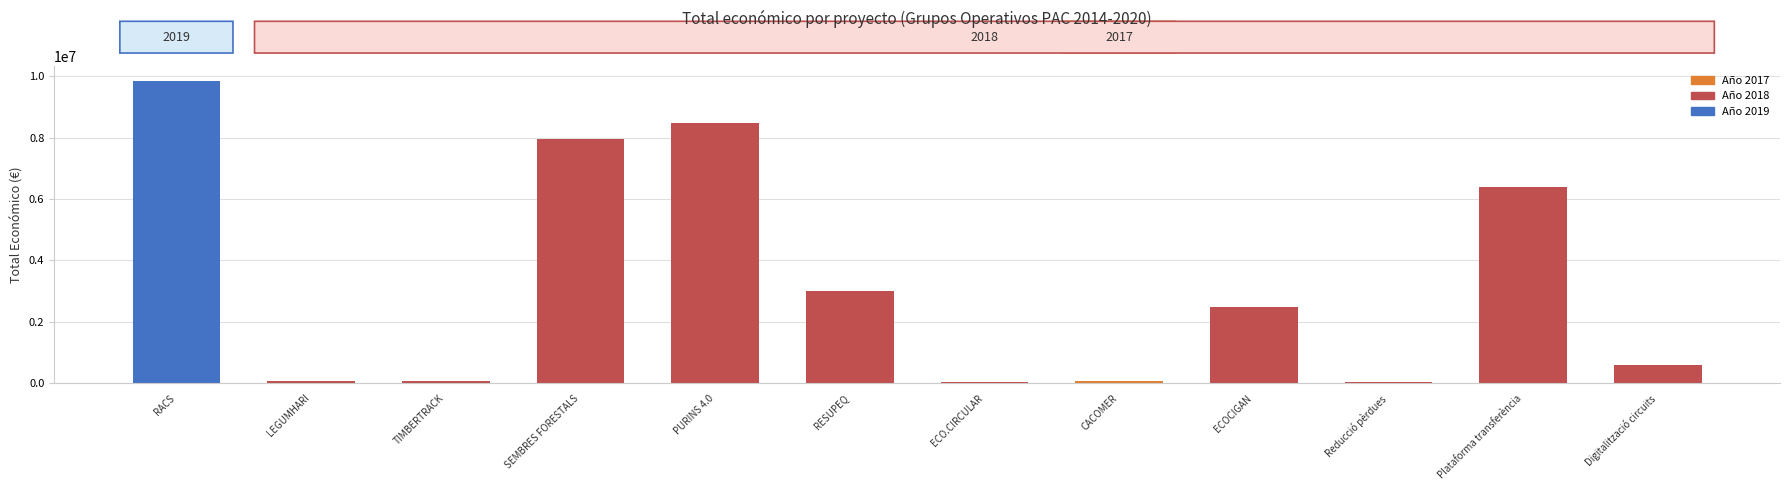

Are the bars horizontal?

No